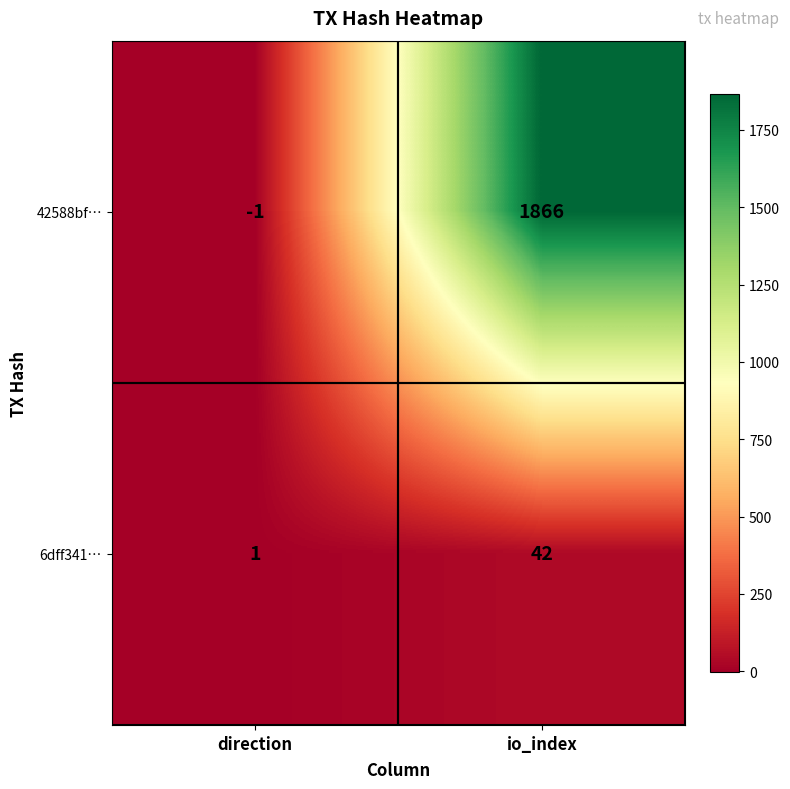

Which label corresponds to the largest value in the chart?

io_index